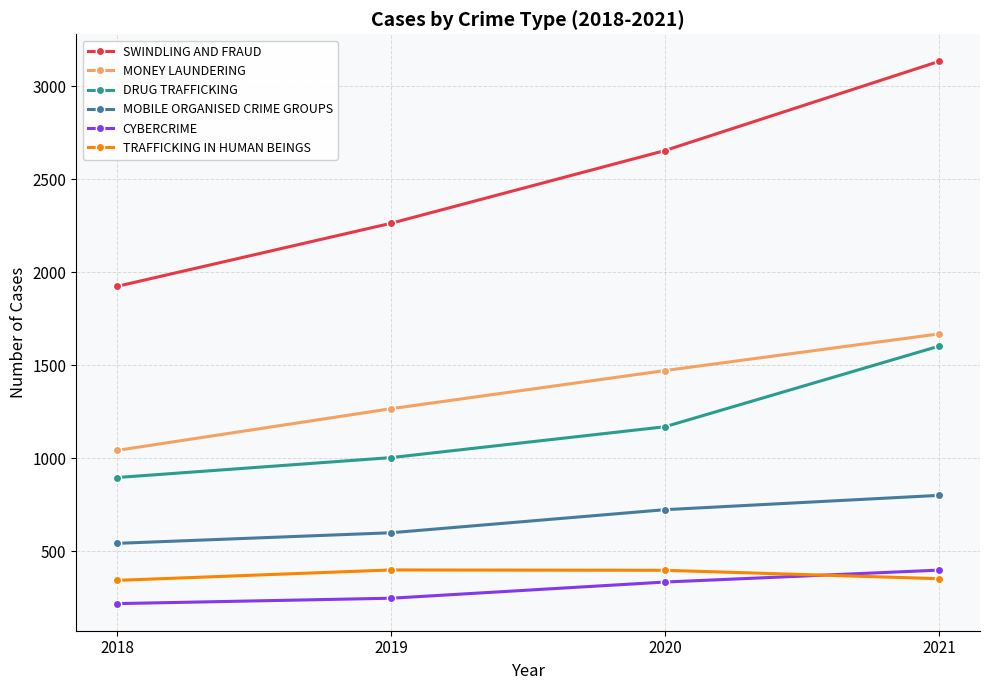

How many series are shown in this chart?

6